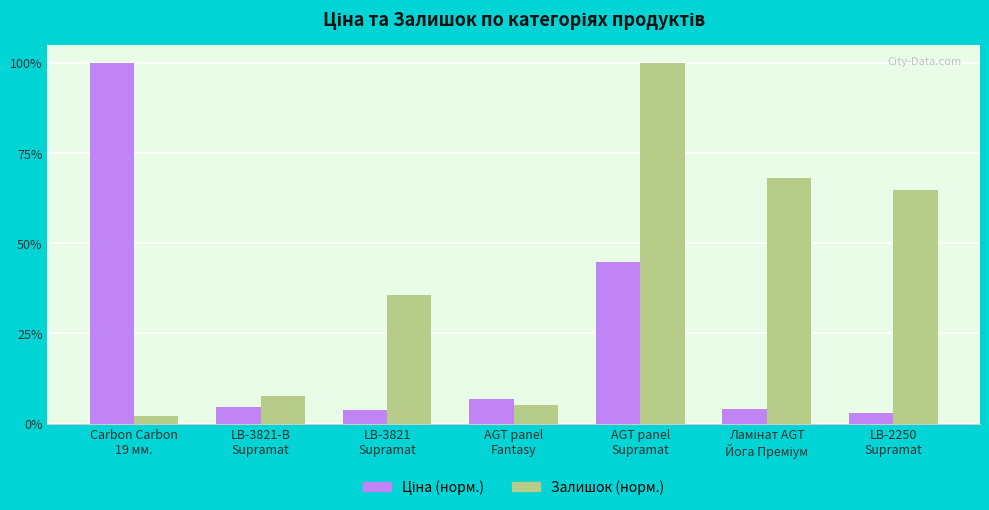

How many series are shown in this chart?

2